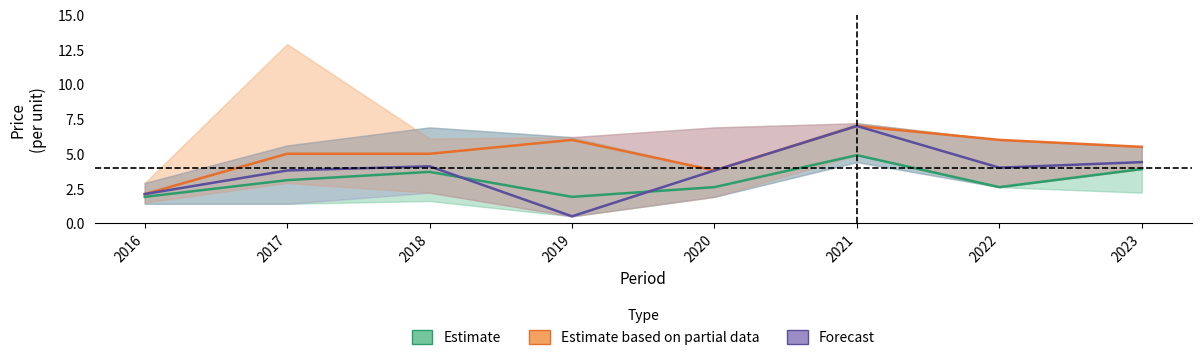

How many data points in Estimate are less than 3?

4